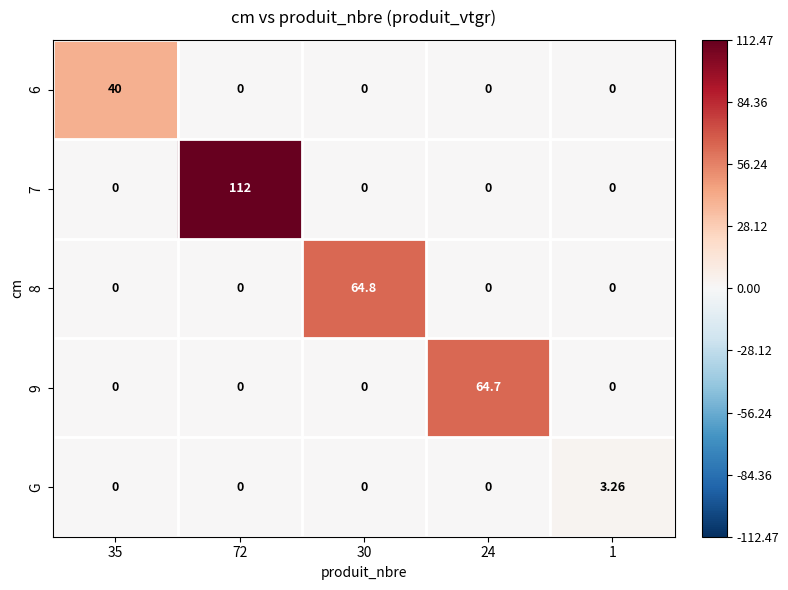

Is the value of 6 at 35 greater than the value of G at 35?

Yes